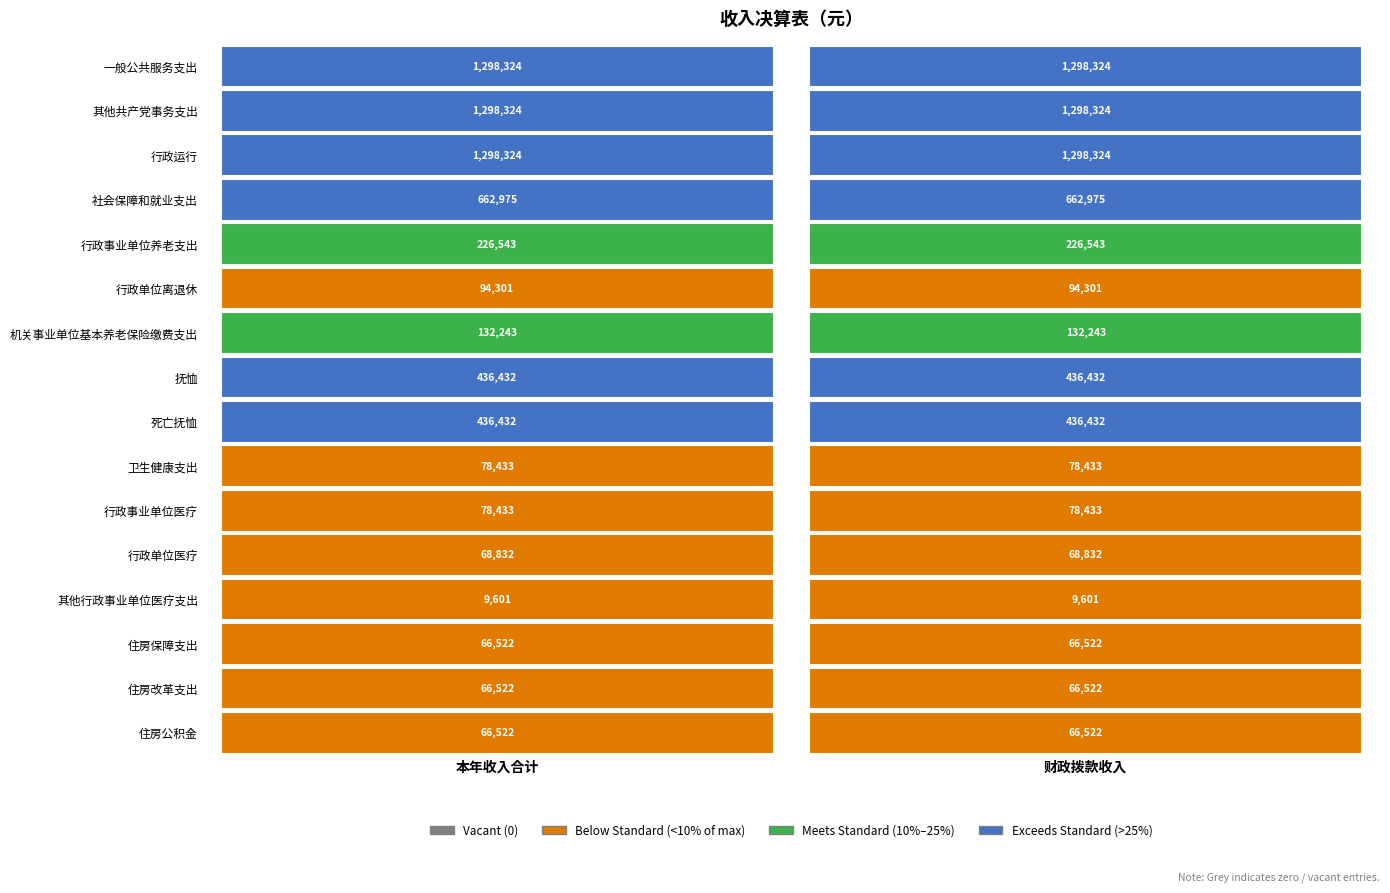

Reading right to left, list all the values displayed in this chart.

一般公共服务支出: 1298323.7	1298323.7
其他共产党事务支出: 1298323.7	1298323.7
行政运行: 1298323.7	1298323.7
社会保障和就业支出: 662975.4	662975.4
行政事业单位养老支出: 226543.4	226543.4
行政单位离退休: 94300.9	94300.9
机关事业单位基本养老保险缴费支出: 132242.6	132242.6
抚恤: 436432.0	436432.0
死亡抚恤: 436432.0	436432.0
卫生健康支出: 78432.6	78432.6
行政事业单位医疗: 78432.6	78432.6
行政单位医疗: 68831.6	68831.6
其他行政事业单位医疗支出: 9601.0	9601.0
住房保障支出: 66522.0	66522.0
住房改革支出: 66522.0	66522.0
住房公积金: 66522.0	66522.0